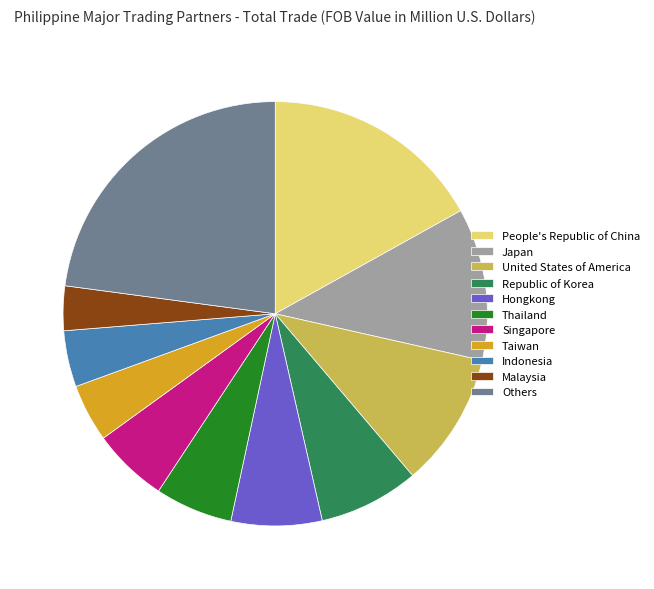

Which category has the biggest portion of the pie?

Others